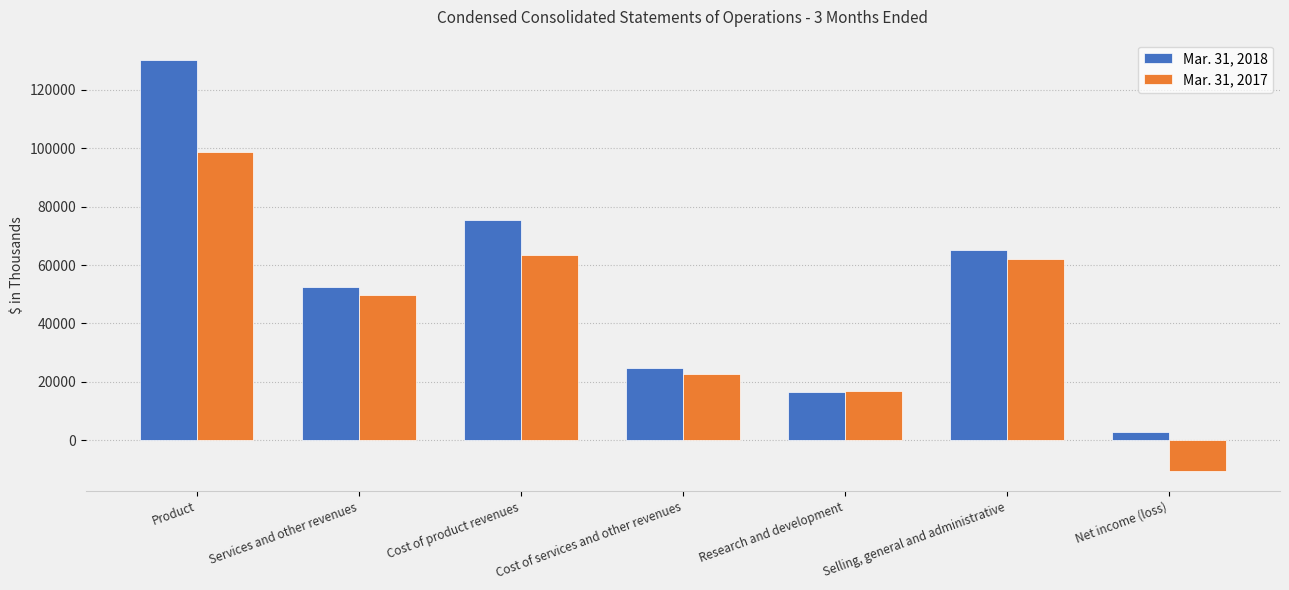

Is it true that Mar. 31, 2017 equals 133728 at Product?

False